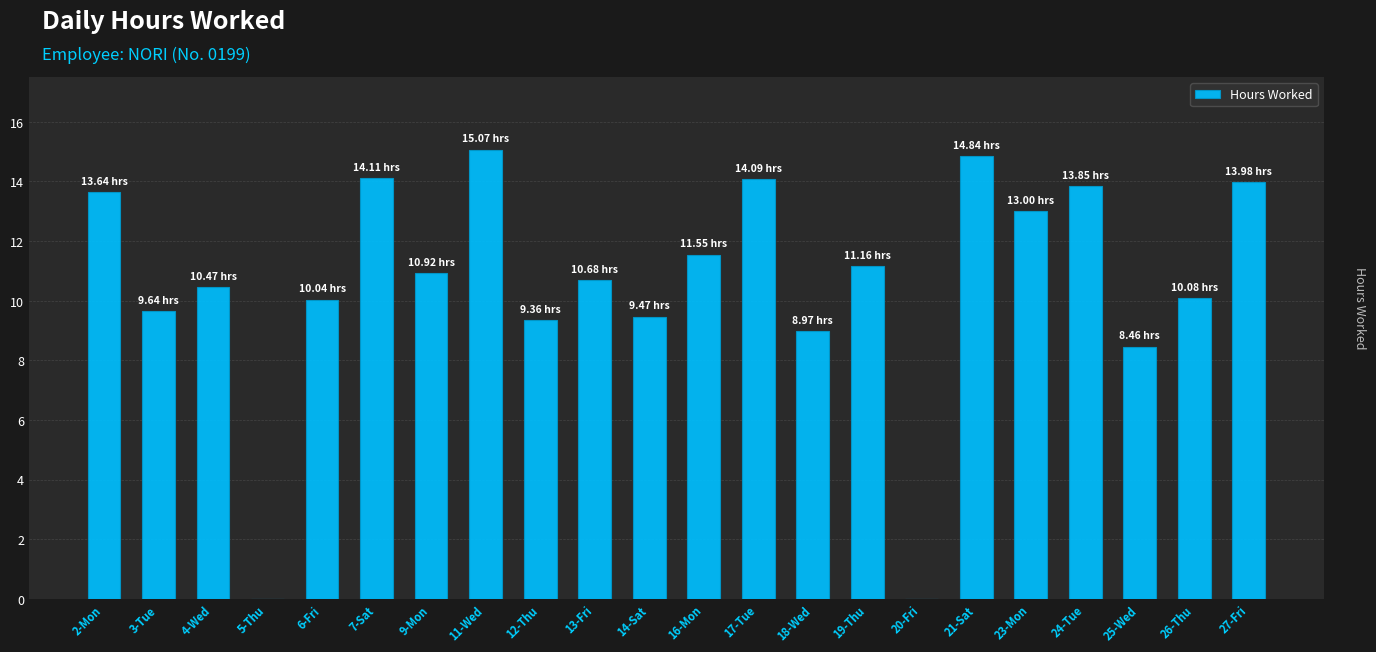

What is the sum of the values at 18-Wed and 7-Sat?

23.1